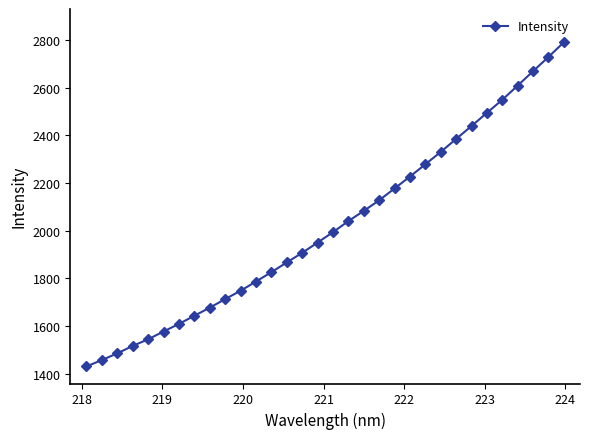

True or false: there are more than 0 points higher than both neighbors.

False